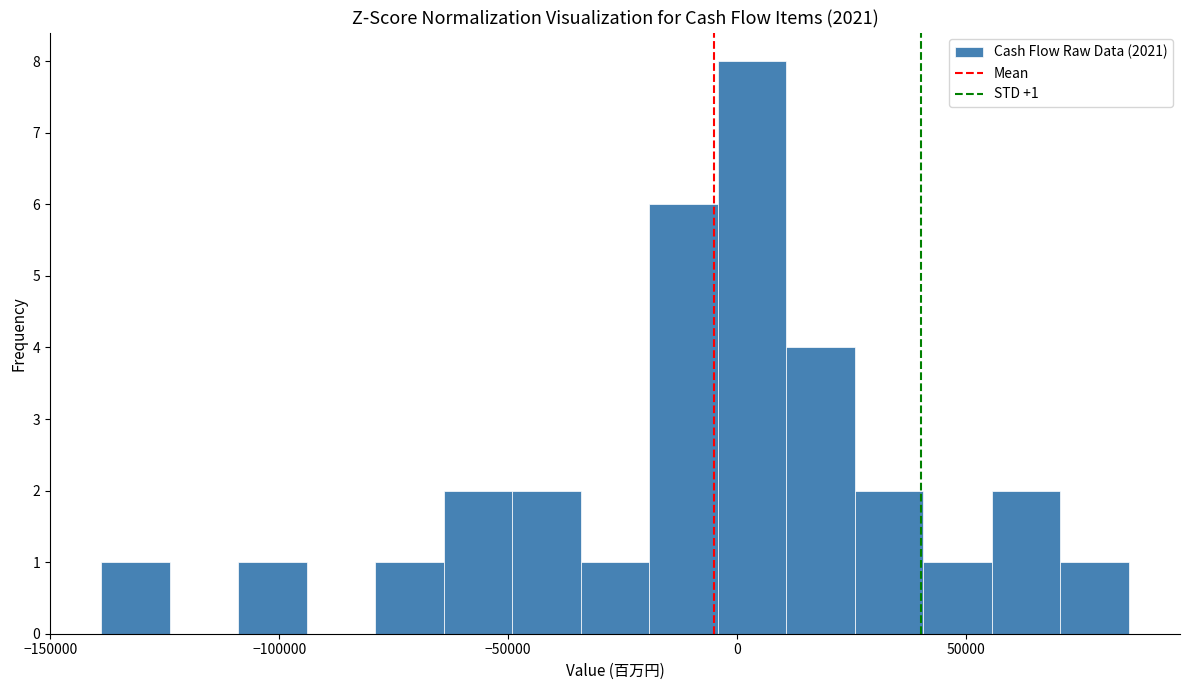

Read against the x-axis, roughly where is the centre of the tallest bar?

5000